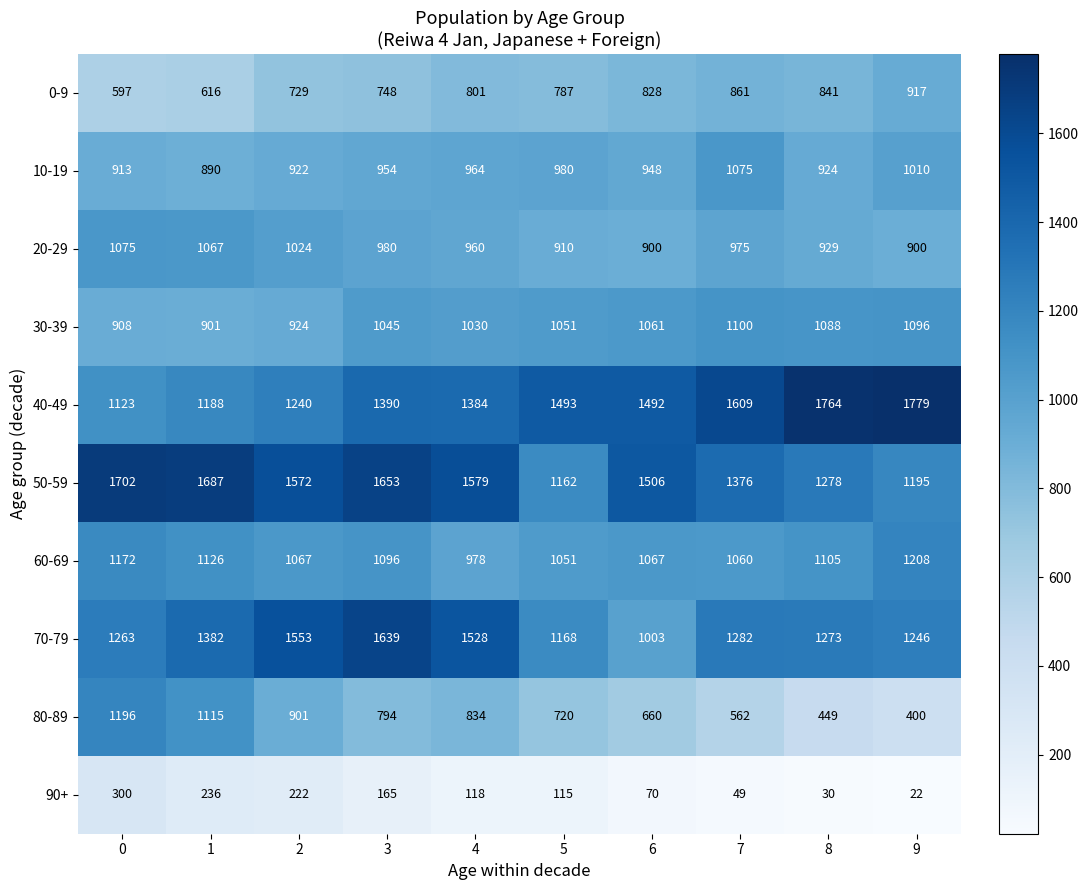

Rank the series at 3 from lowest to highest value.

90+, 0-9, 80-89, 10-19, 20-29, 30-39, 60-69, 40-49, 70-79, 50-59